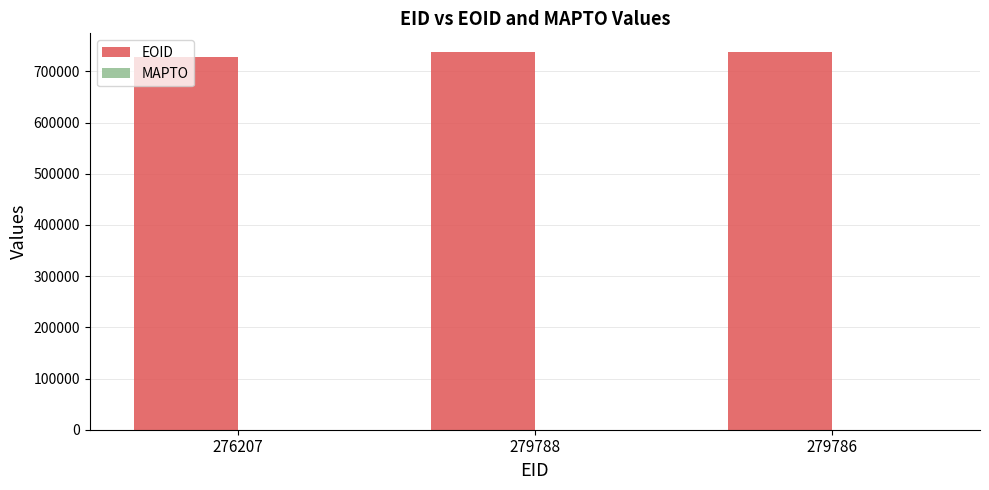

Approximately how many times larger is the value at 279786 compared to 279788?

1.0